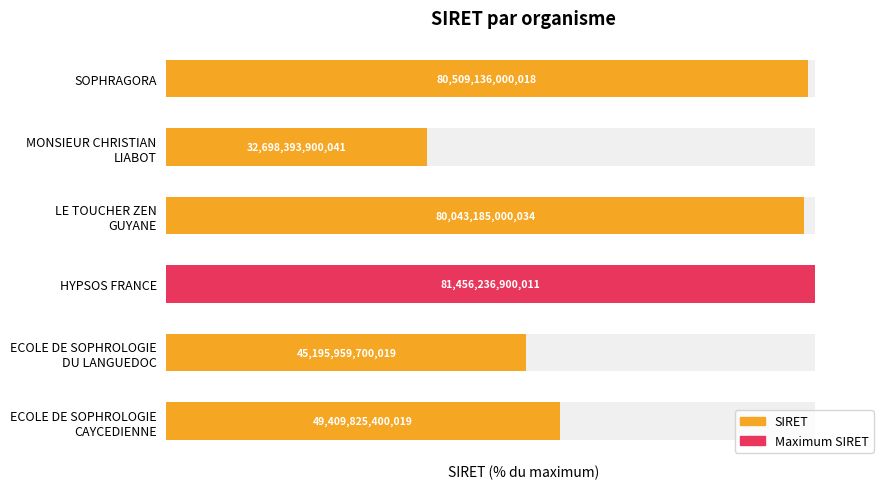

List the labels in order of value, smallest first.

MONSIEUR CHRISTIAN LIABOT, ECOLE DE SOPHROLOGIE DU LANGUEDOC, ECOLE DE SOPHROLOGIE CAYCEDIENNE, LE TOUCHER ZEN GUYANE, SOPHRAGORA, HYPSOS FRANCE